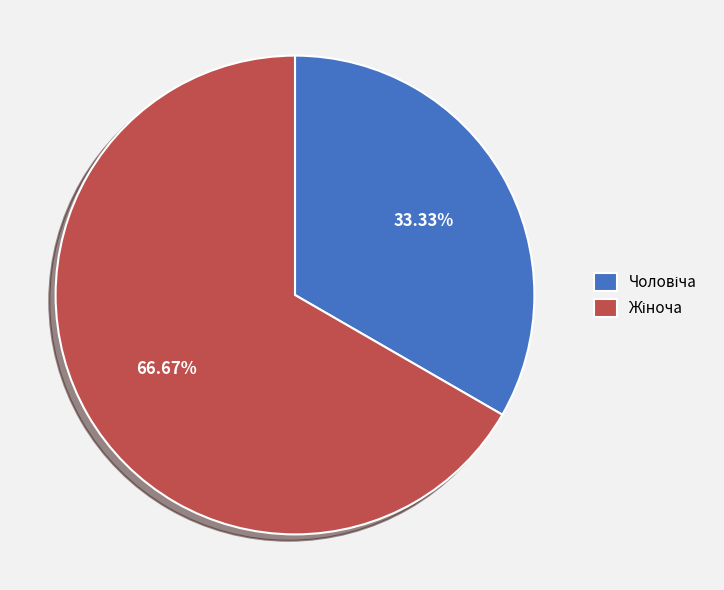

Is there a majority slice in this chart?

Yes